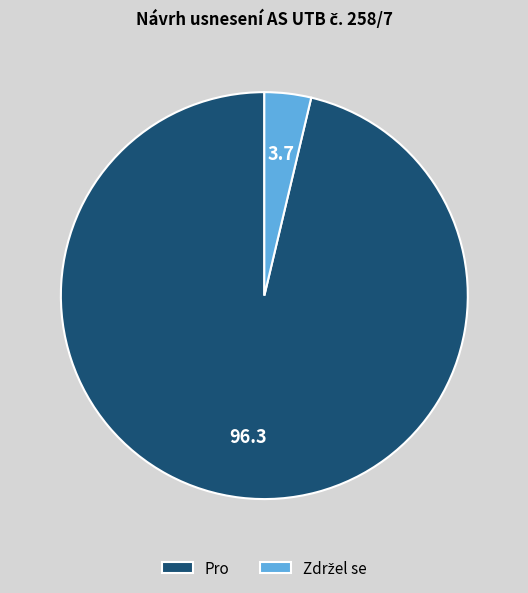

Which category has the biggest portion of the pie?

Pro